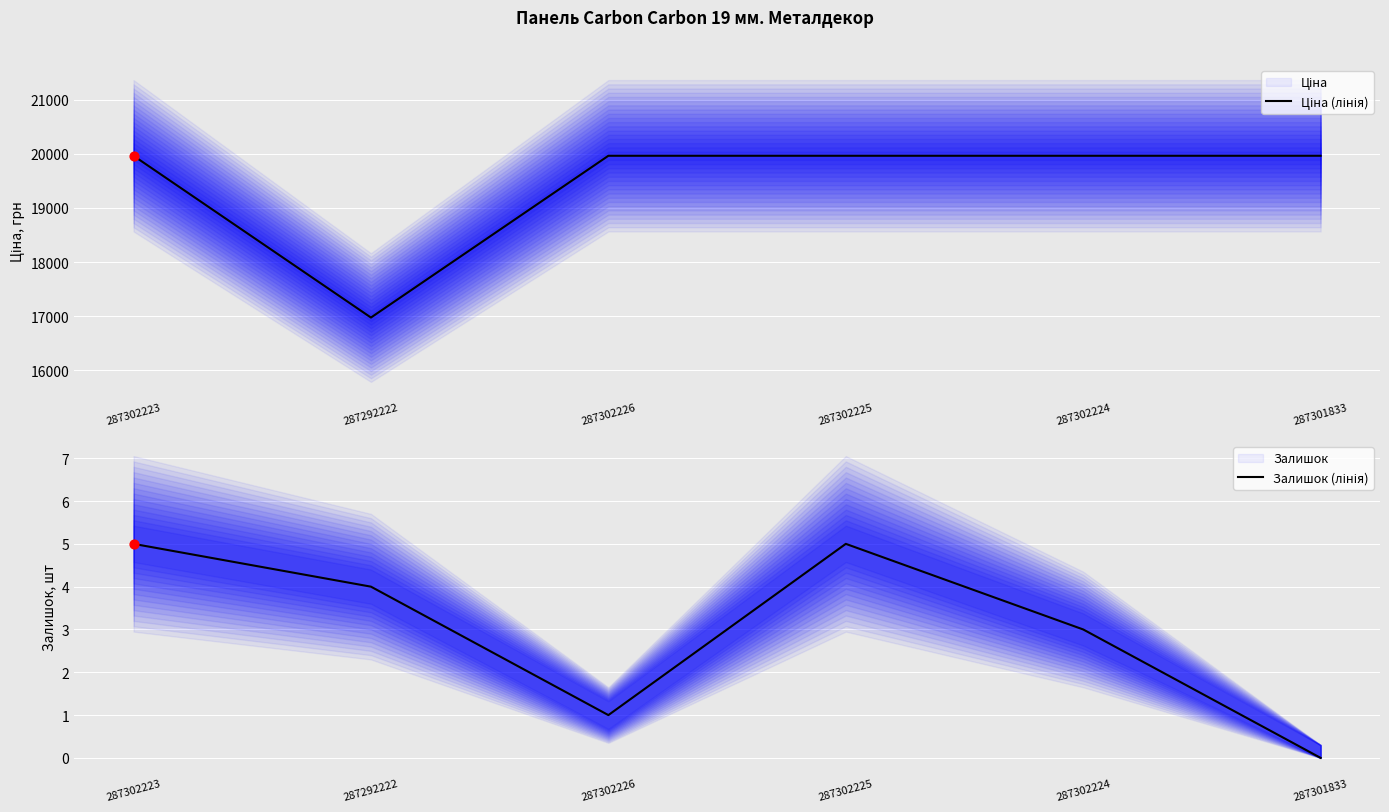

At which category is the sum across all series the highest?

287302223